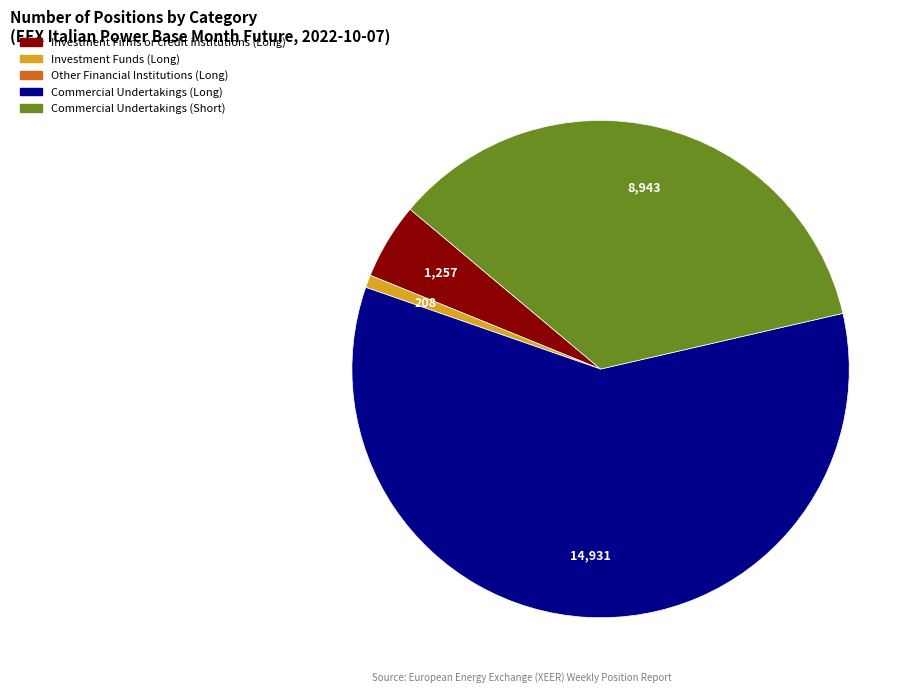

Between Commercial Undertakings (Long) and Investment Firms or credit institutions (Long), which is larger?

Commercial Undertakings (Long)